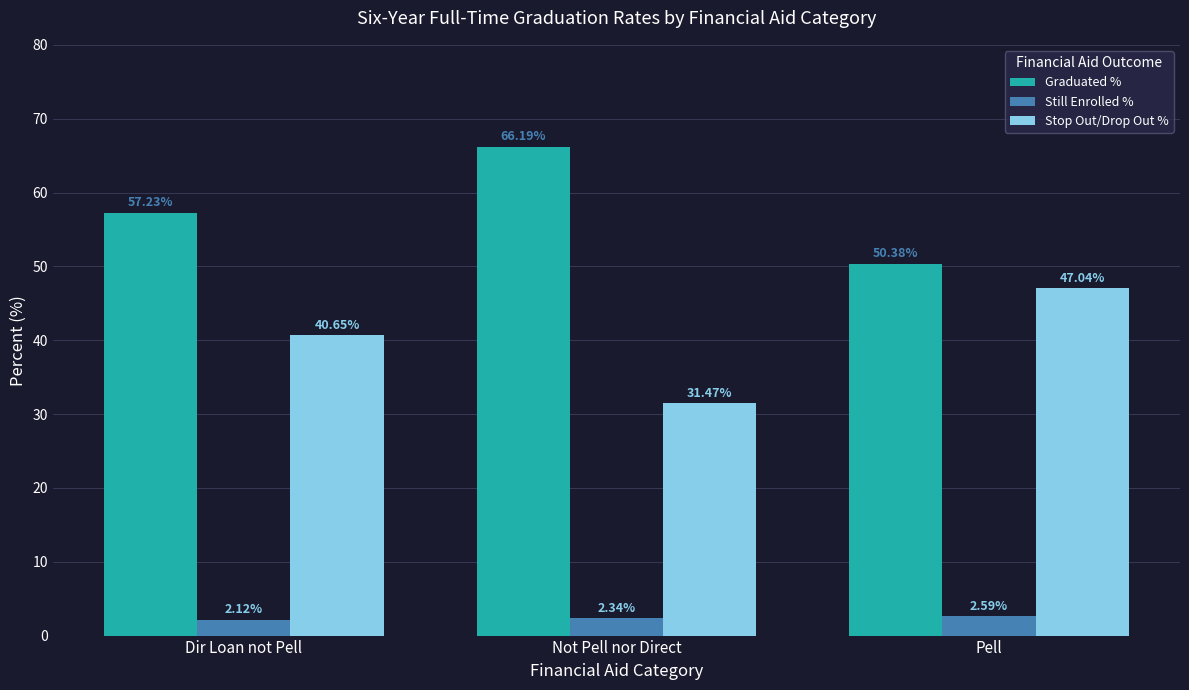

What is the highest value of the Graduated % series?

66.2